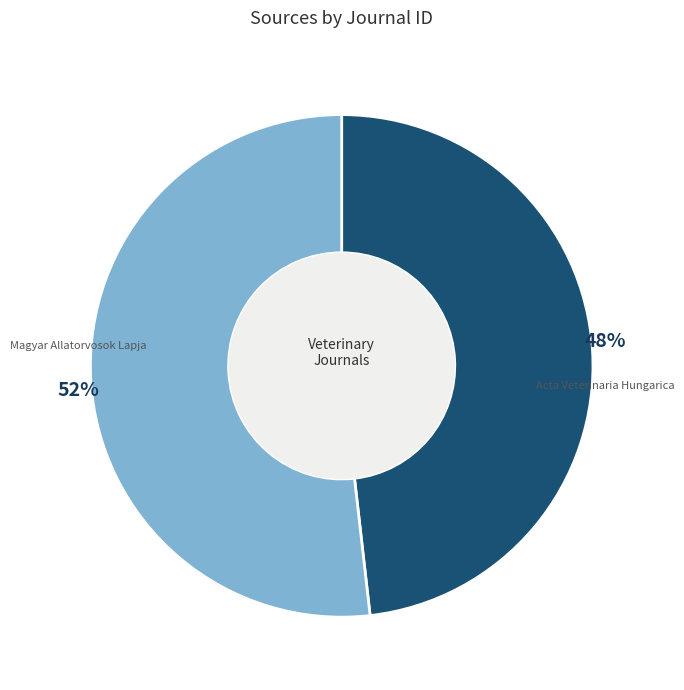

To the nearest percent, what is the difference between the largest and smallest slice percentages?

4%